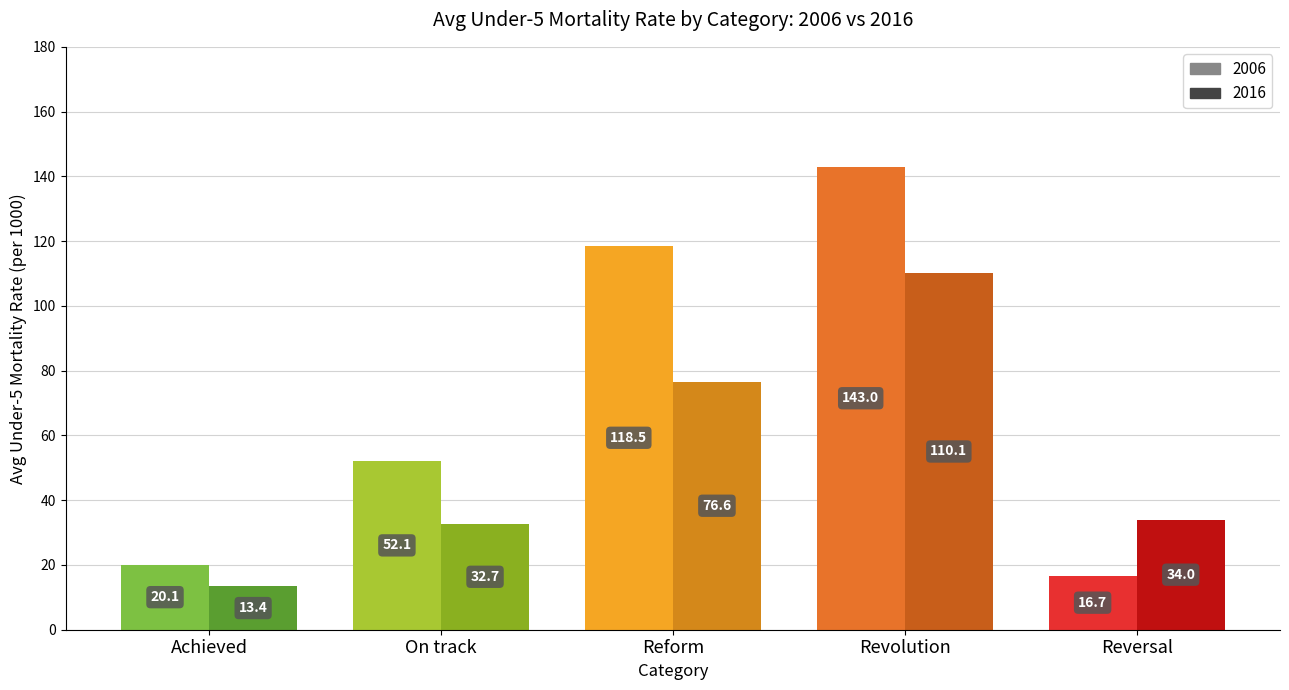

How many values in the goal3_2006 series are below 51?

2